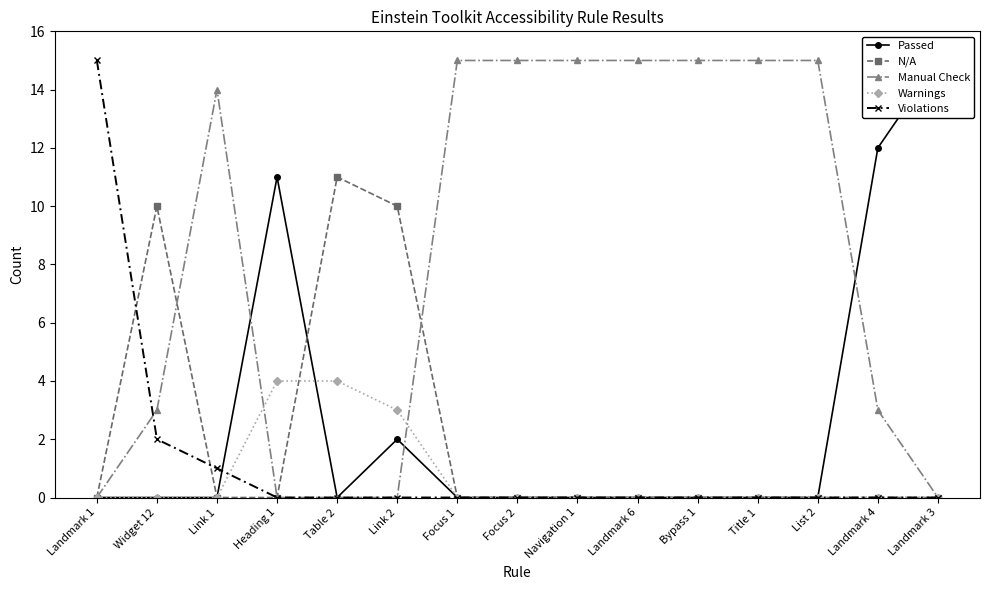

Which category has the lowest value across all series?

Landmark 1